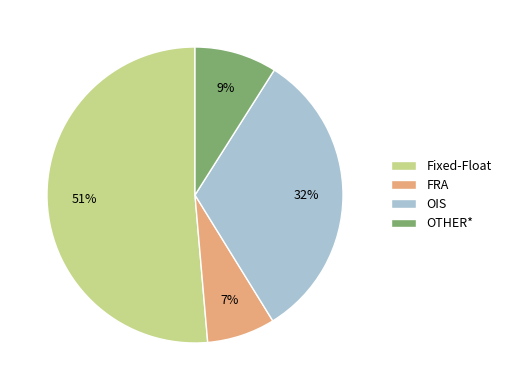

To the nearest percent, what is the difference between the largest and smallest slice percentages?

44%